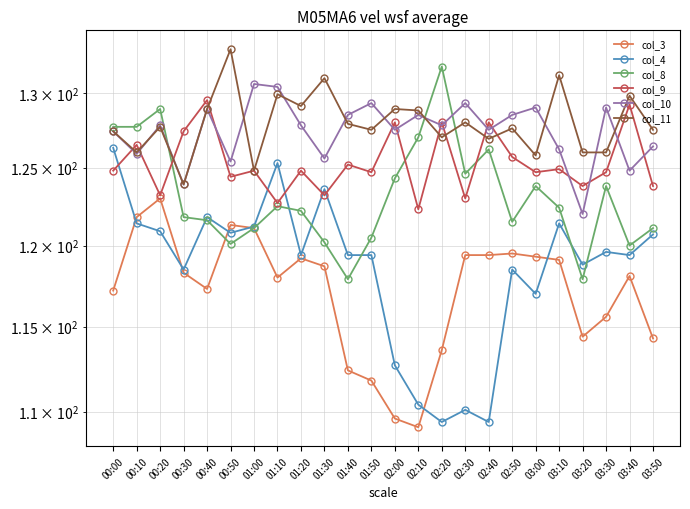

List the labels in order of col_11 value, smallest first.

00:30, 01:00, 03:00, 00:10, 03:20, 03:30, 02:40, 02:20, 00:00, 01:50, 03:50, 02:50, 00:20, 01:40, 02:30, 02:10, 00:40, 02:00, 01:20, 03:40, 01:10, 01:30, 03:10, 00:50